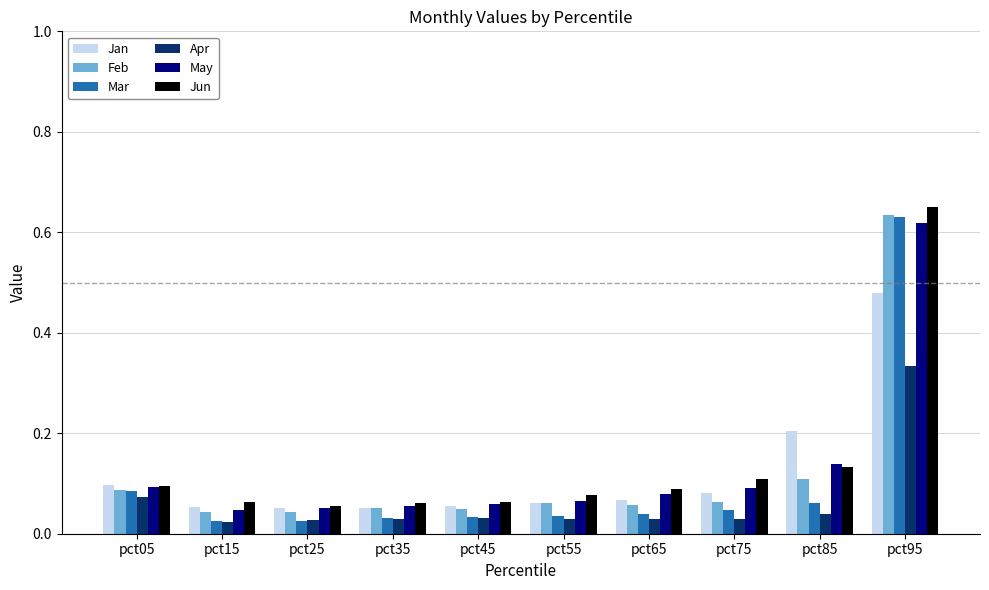

Which series has the widest spread of values?

Mar